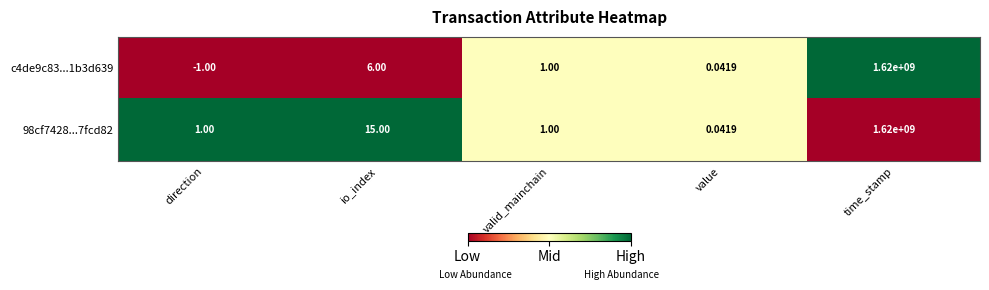

Rank the categories by c4de9c83...1b3d639 value from lowest to highest.

direction, value, valid_mainchain, io_index, time_stamp